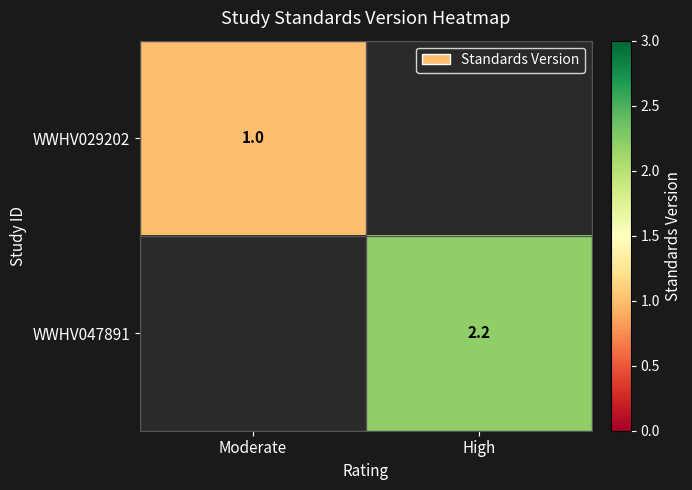

The value of WWHV047891 at High is 2.9. True or false?

False